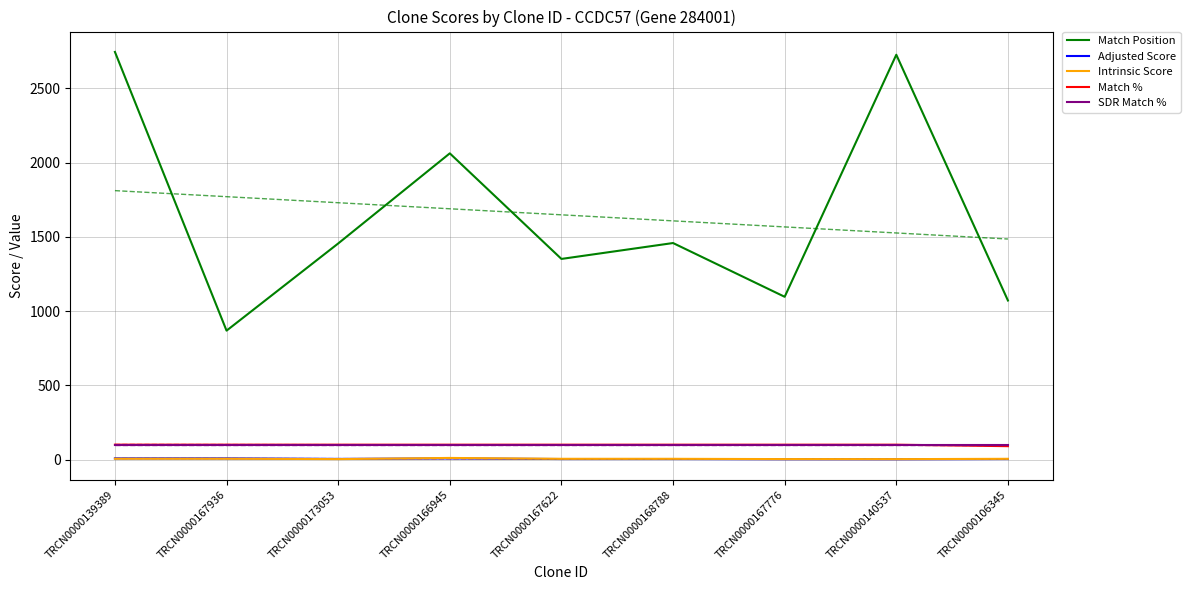

What is the sum of the Adjusted Score values at TRCN0000167622 and TRCN0000166945?

11.0